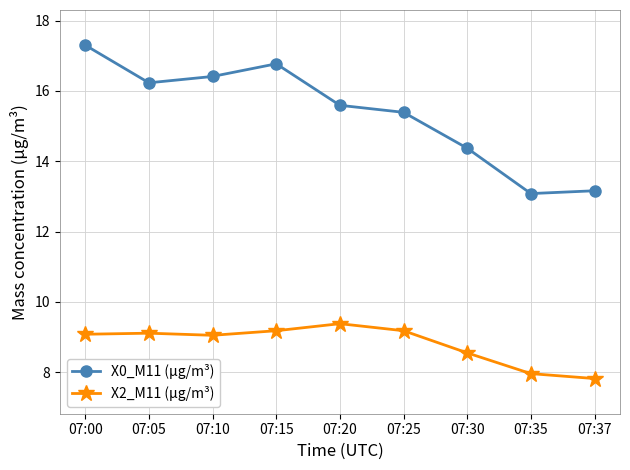

How many lines are shown in the chart?

2